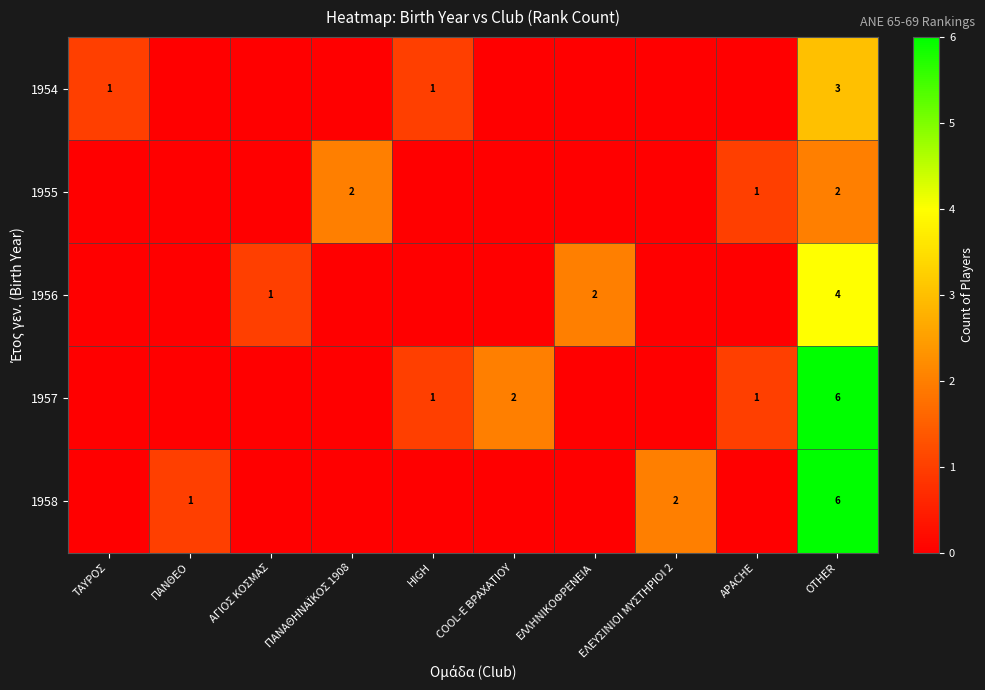

What is the total value across all series at OTHER?

21